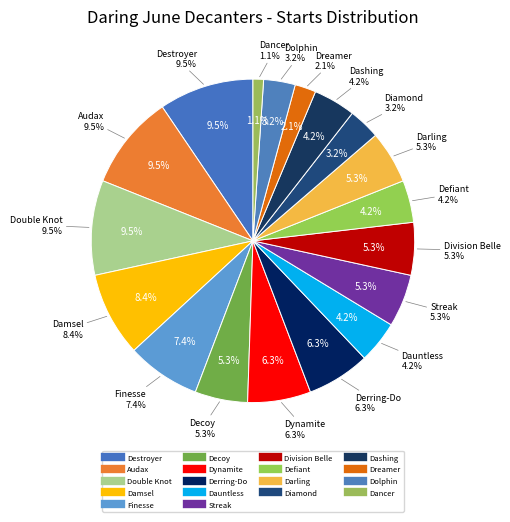

How many segments does this pie chart have?

18